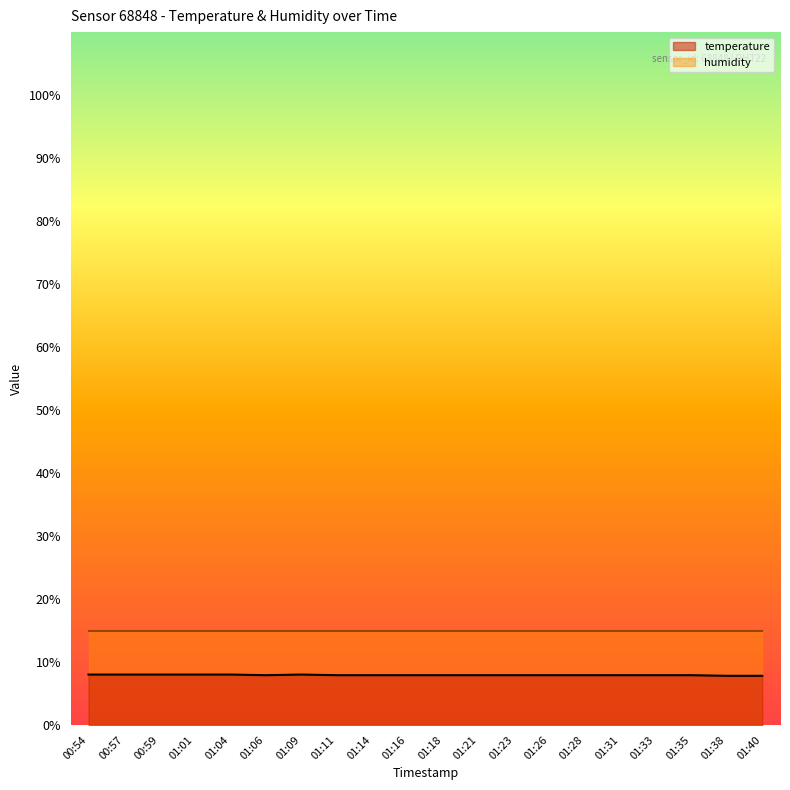

What is the difference between the maximum and minimum values?

0.2